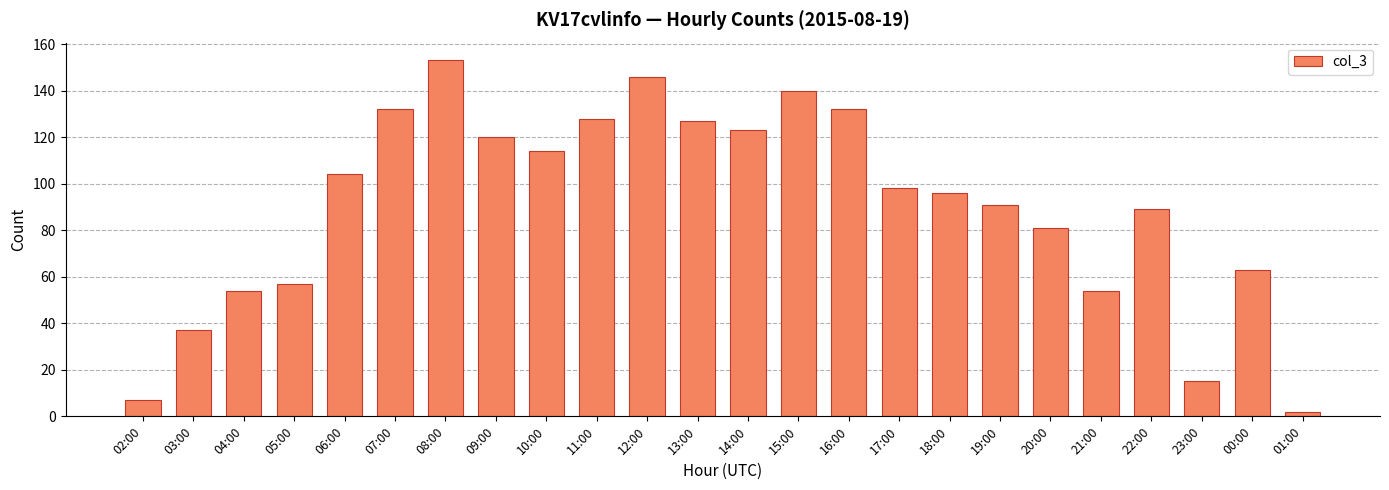

What is the greatest value displayed?

153